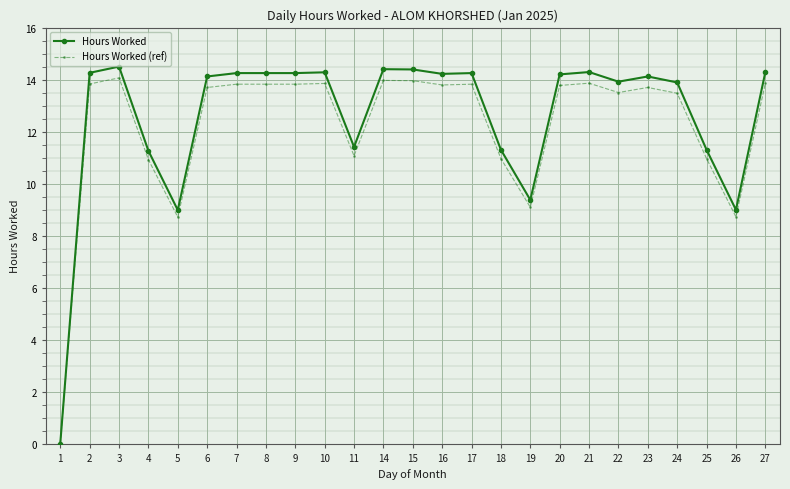

How many data points in Hours Worked are above 14?

15